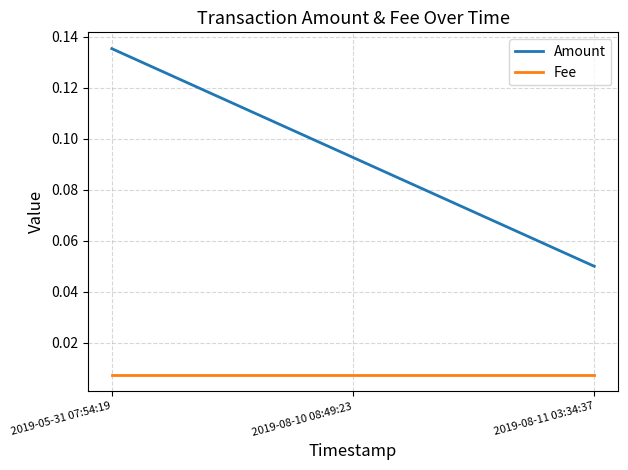

What position from the left is 2019-05-31 07:54:19?

1